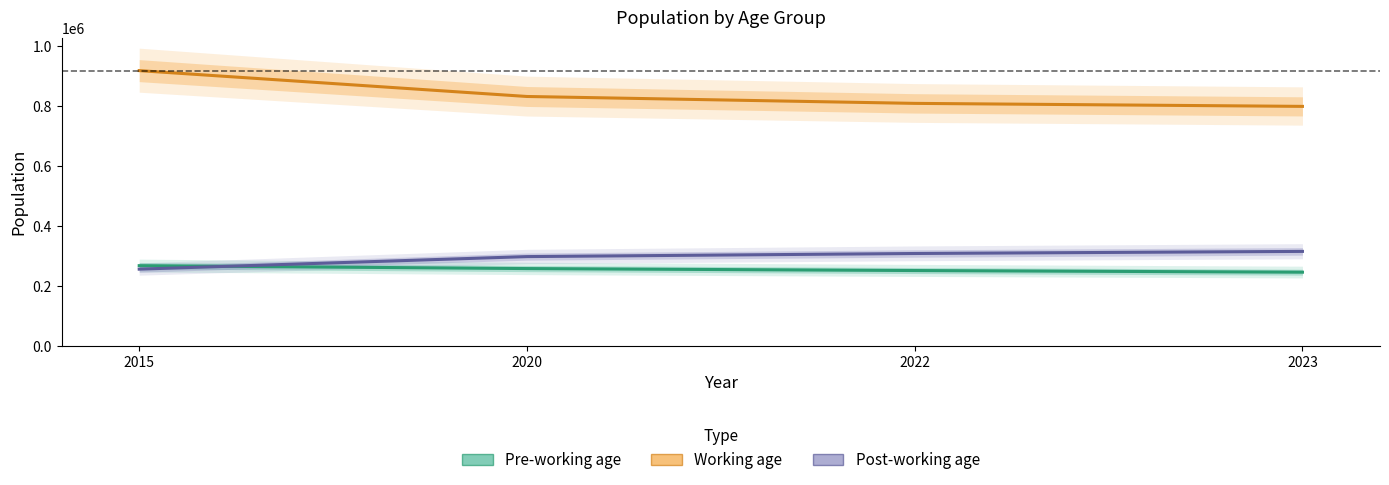

True or false: Pre-working age and Working age intersect in this chart.

False